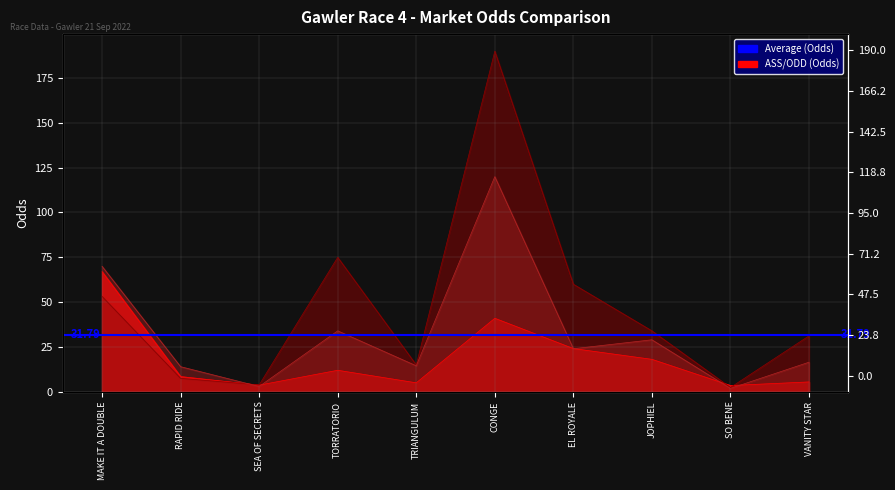

The value of CLOSING BSP at JOPHIEL is 9.7. True or false?

False